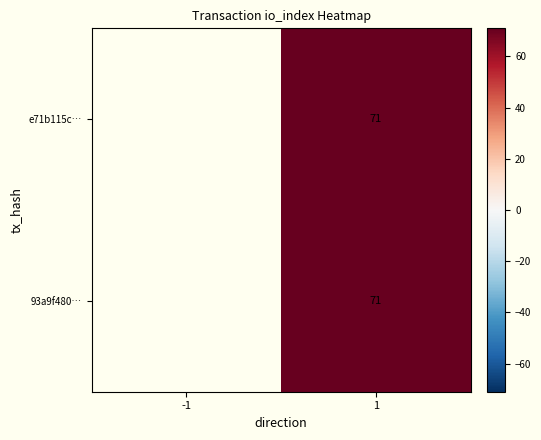

The 93a9f480… series shows 119 at 1. True or false?

False